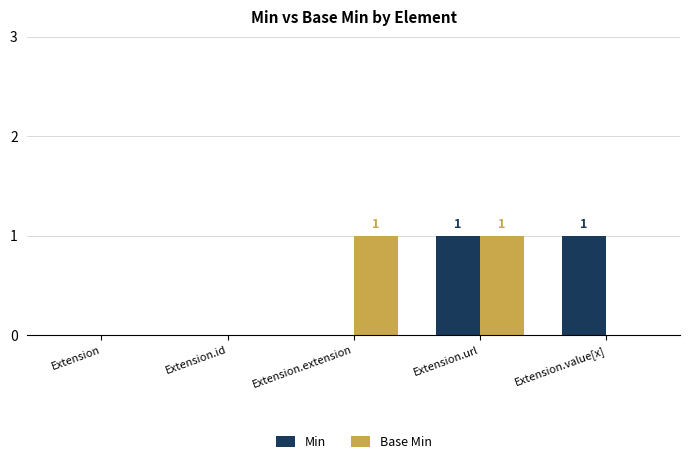

At which category is the sum across all series the highest?

Extension.url